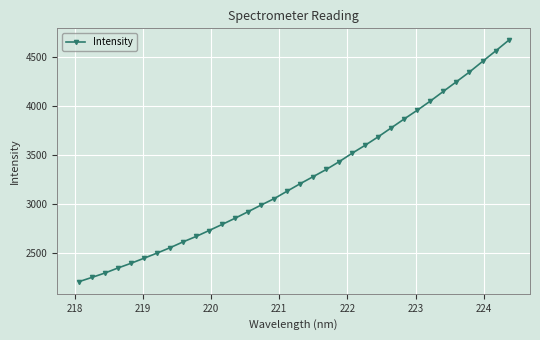

What is the minimum value shown in the chart?

2204.3